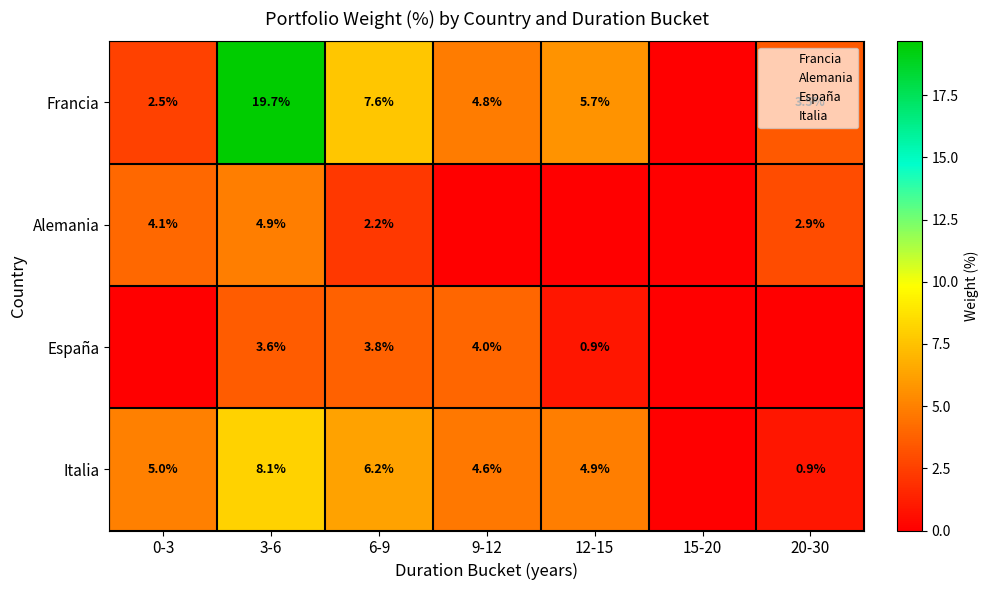

List the series in order of their peak value, lowest first.

España, Alemania, Italia, Francia